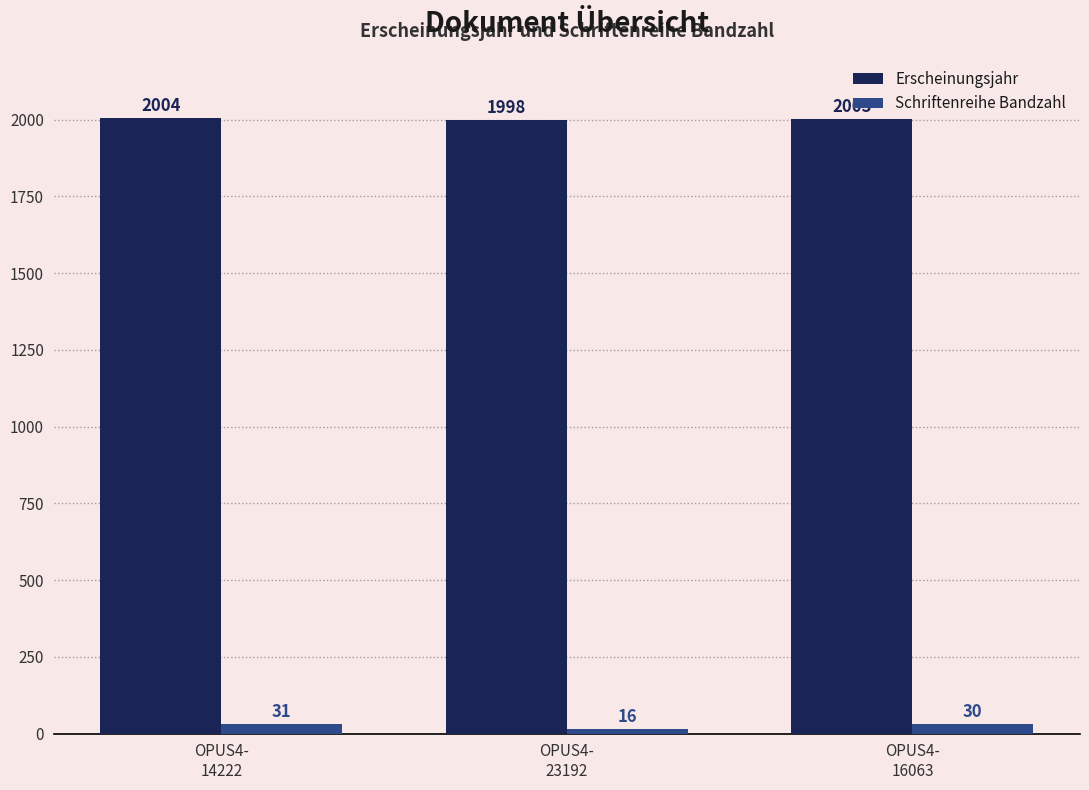

The value of Schriftenreihe Bandzahl at OPUS4-
14222 is 31. True or false?

True